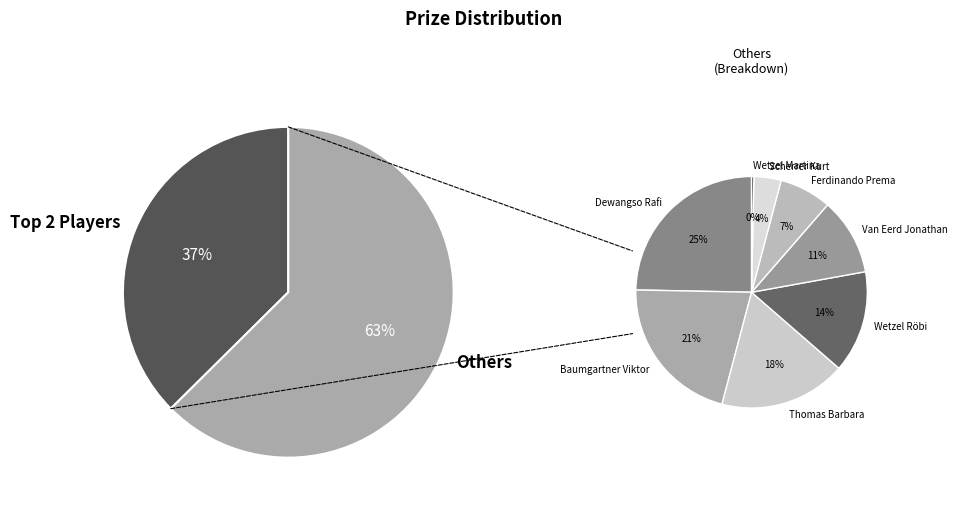

Which has a higher value, Thomas Barbara or Van Eerd Jonathan?

Thomas Barbara